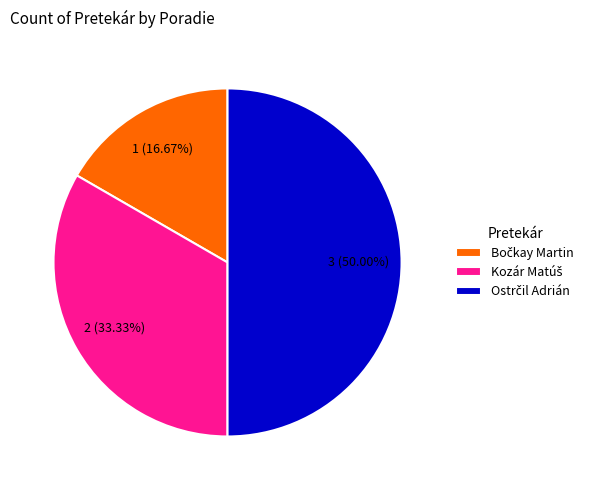

Do Ostrčil Adrián and Bočkay Martin together represent more than half of the pie?

Yes